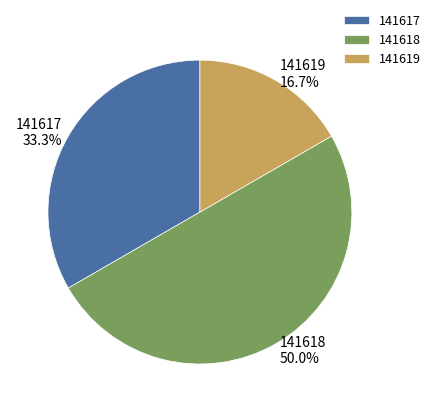

Do 141617 and 141618 together represent more than half of the pie?

Yes